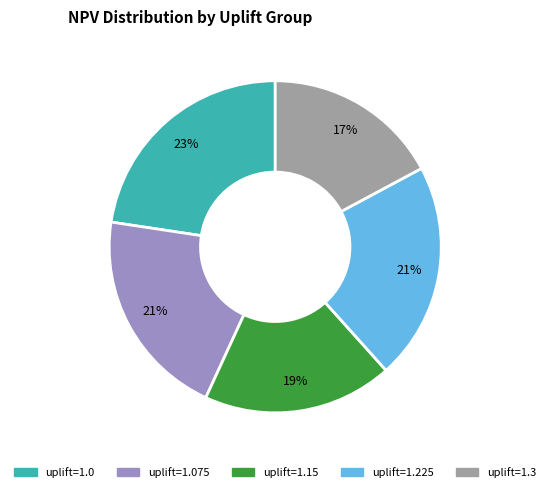

To the nearest percent, what is the average slice percentage?

20%